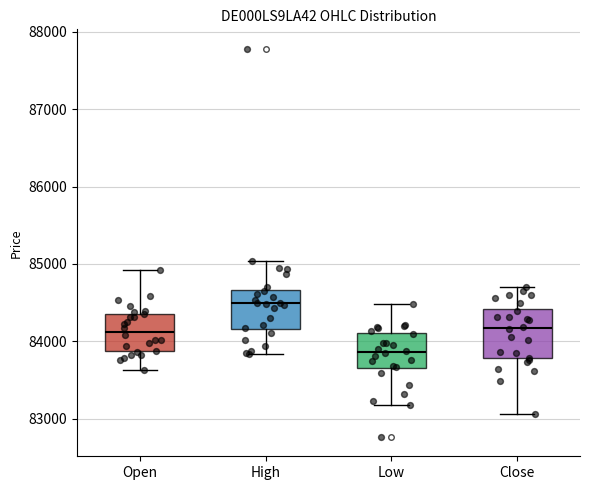

Reading left to right, transcribe this box plot: for each box, give where its median line is, the range the box spans, and where its two whiskers end, as read against the y-axis. The values are not printed on the chart, so give them approximately, as read against the axis.

Open: median 84100, box 83900 to 84400, whiskers 83600 to 84900
High: median 84500, box 84200 to 84700, whiskers 83800 to 85000
Low: median 83900, box 83600 to 84100, whiskers 83200 to 84500
Close: median 84200, box 83800 to 84400, whiskers 83100 to 84700